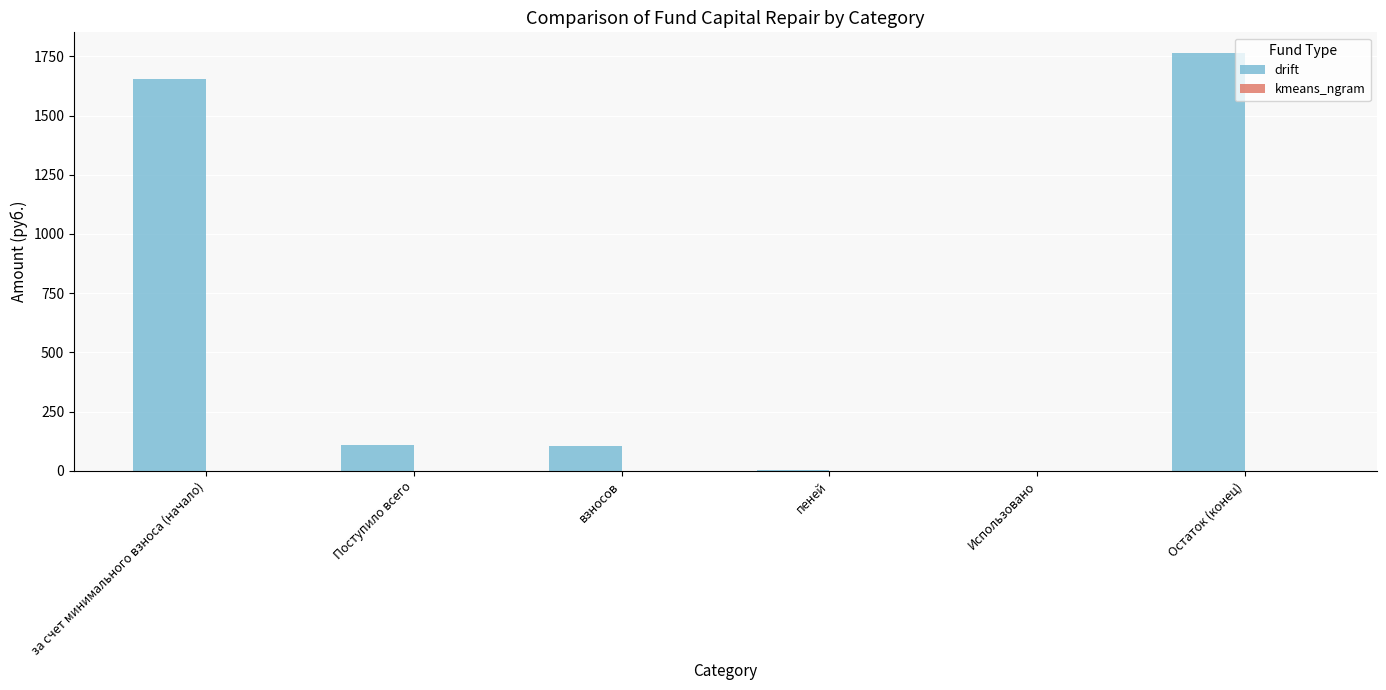

What is the change in value from за счет минимального взноса (начало) to Остаток (конец)?

+107.2